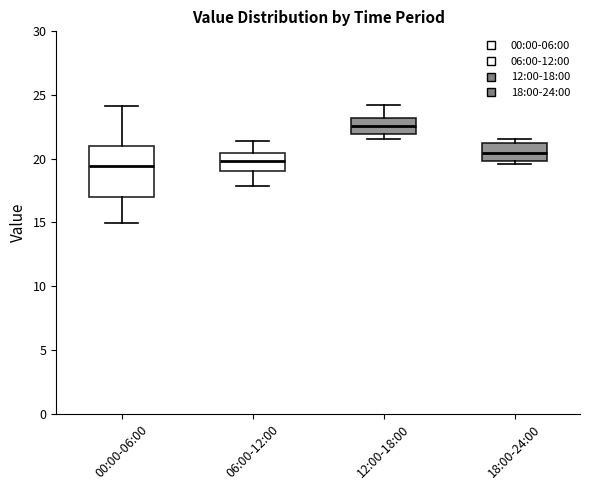

Reading left to right, read every box against the y-axis: the position of its median line, the range the box covers, and the ends of its whiskers. The values are not printed on the chart, so give them approximately, as read against the axis.

00:00-06:00: median 19.5, box 17.0 to 21.0, whiskers 15.0 to 24.0
06:00-12:00: median 20.0, box 19.0 to 20.5, whiskers 18.0 to 21.5
12:00-18:00: median 22.5, box 22.0 to 23.0, whiskers 21.5 to 24.0
18:00-24:00: median 20.5, box 20.0 to 21.0, whiskers 19.5 to 21.5